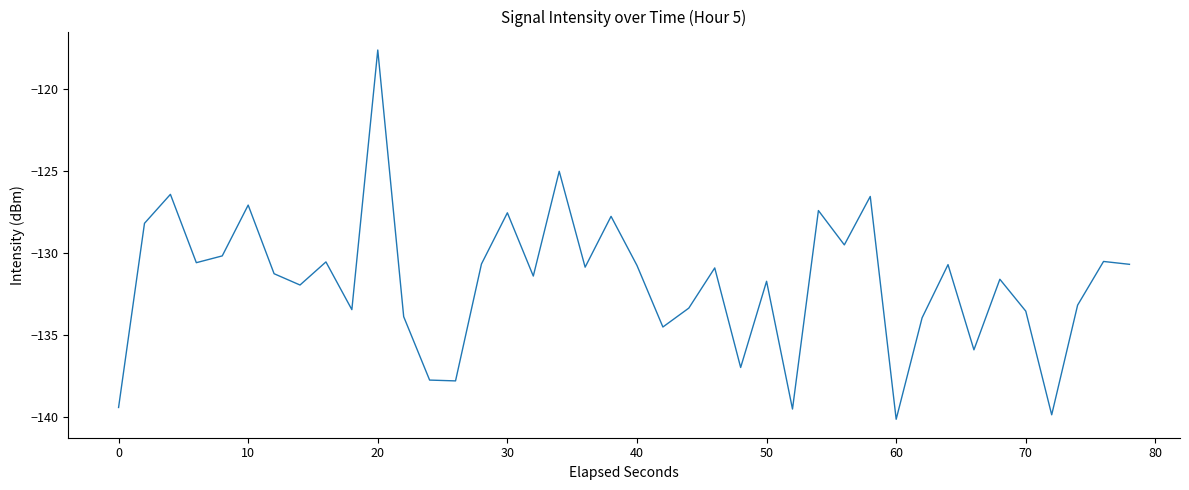

What is the difference between the maximum and minimum values?

22.5